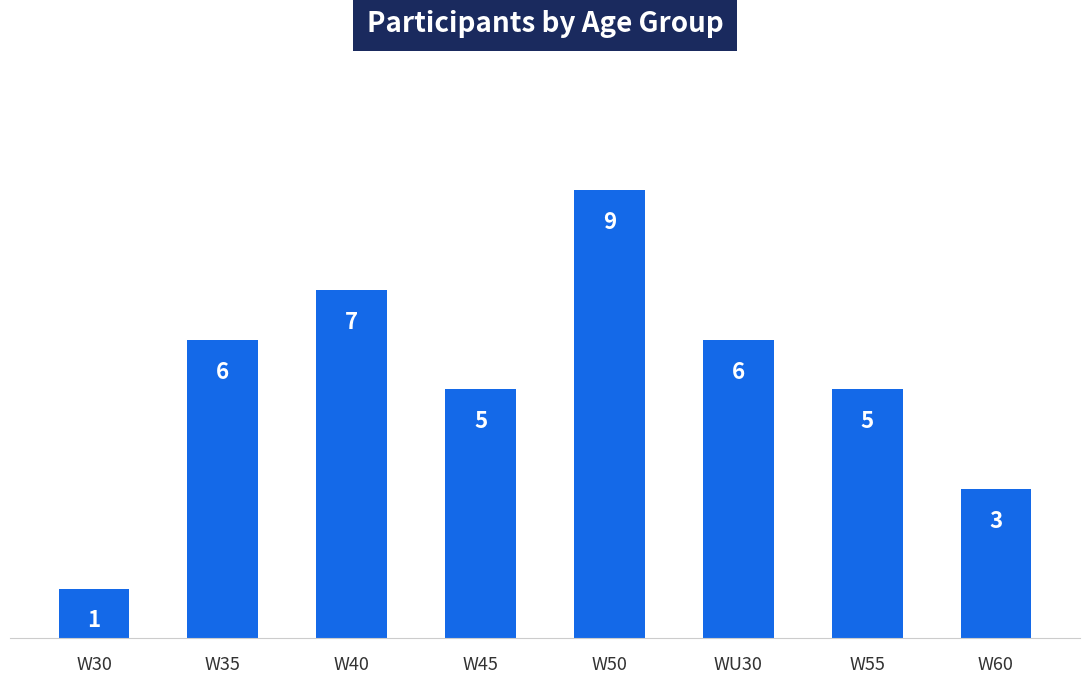

Reading left to right, what are all the values shown in this chart?

W30=1	W35=6	W40=7	W45=5	W50=9	WU30=6	W55=5	W60=3